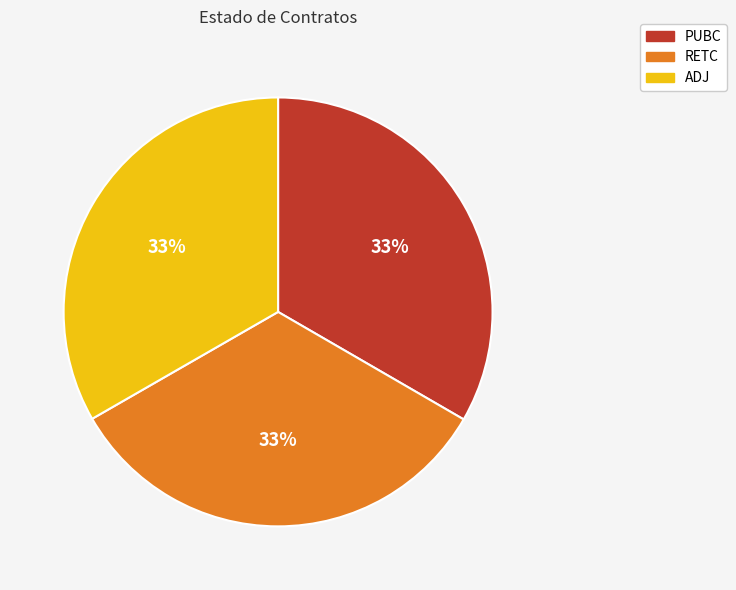

What is the ratio of the value at RETC to the value at PUBC?

1.0